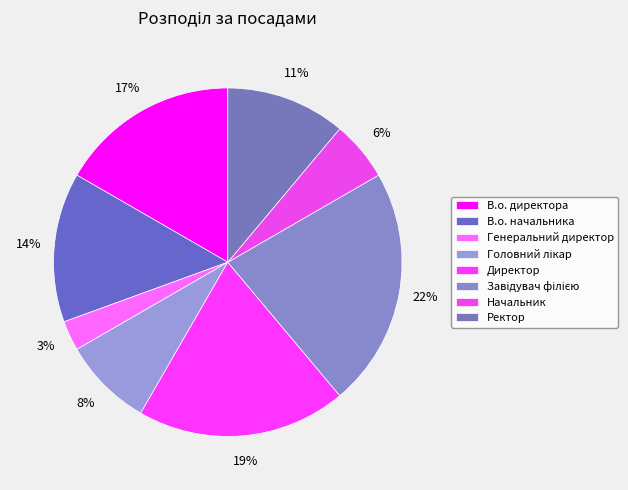

To the nearest percent, what portion does Головний лікар represent?

8%